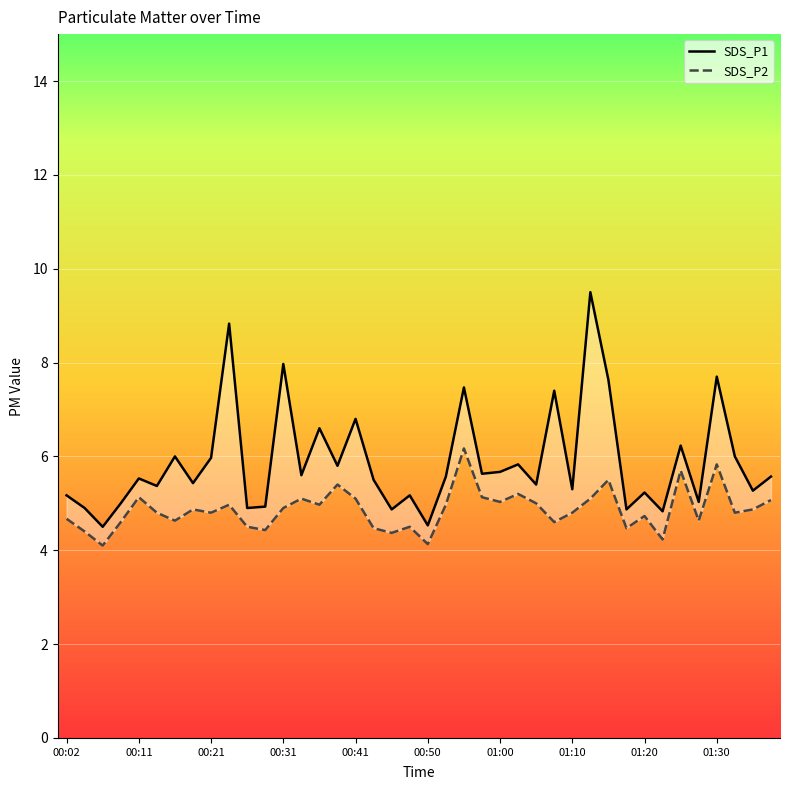

True or false: SDS_P1 and SDS_P2 cross at least once.

False